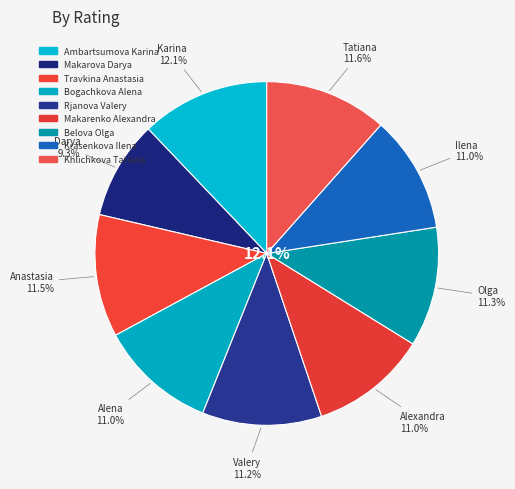

To the nearest percent, what is the difference between the largest and smallest slice percentages?

3%